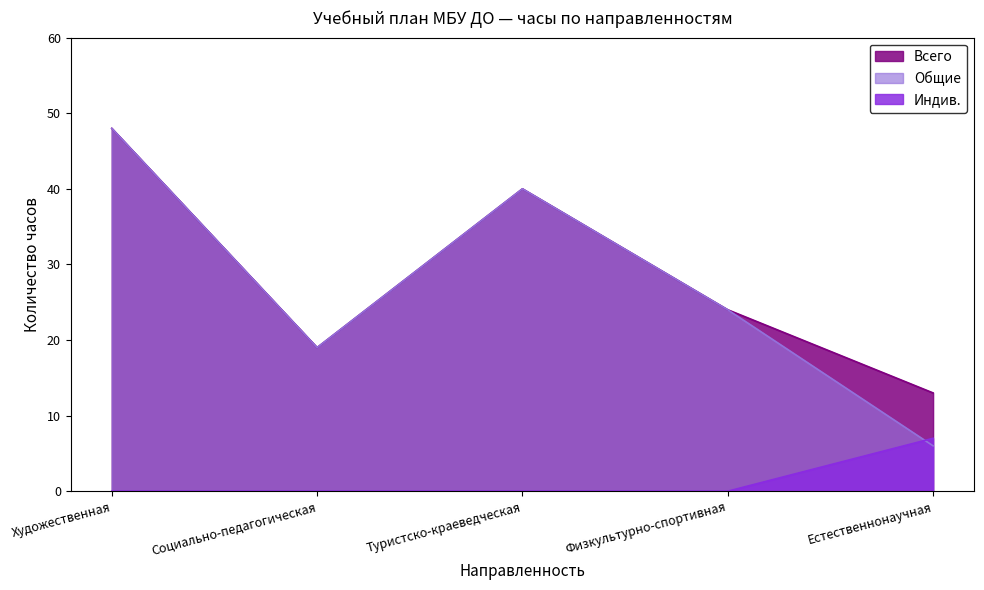

What is the total value across all series at Естественнонаучная?

26